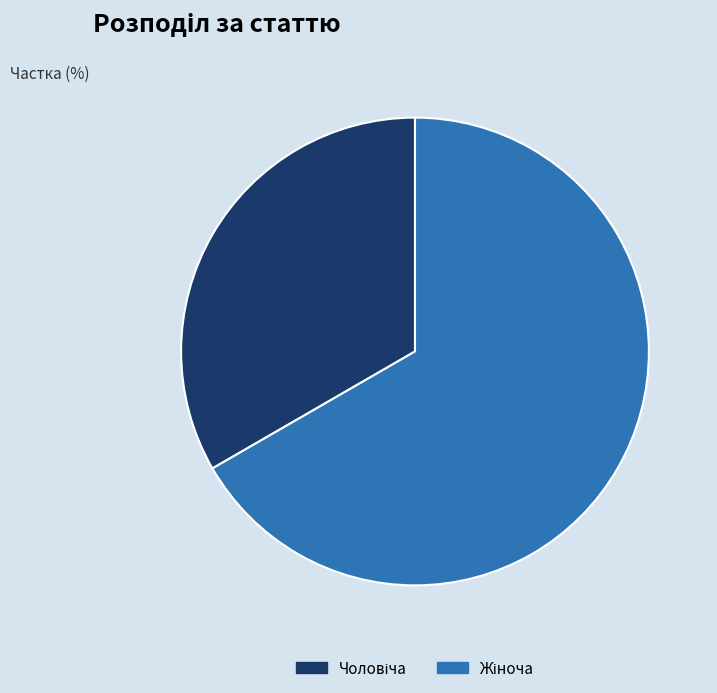

Count the number of slices in the pie.

2